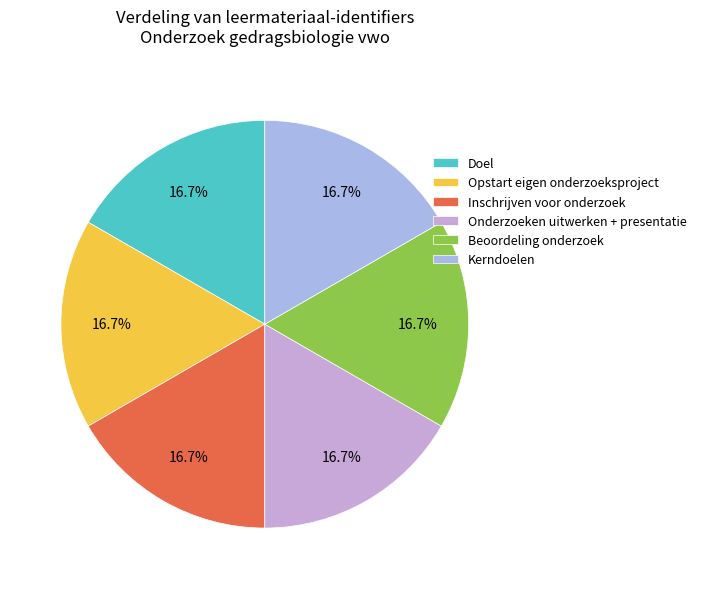

Count the number of slices in the pie.

6